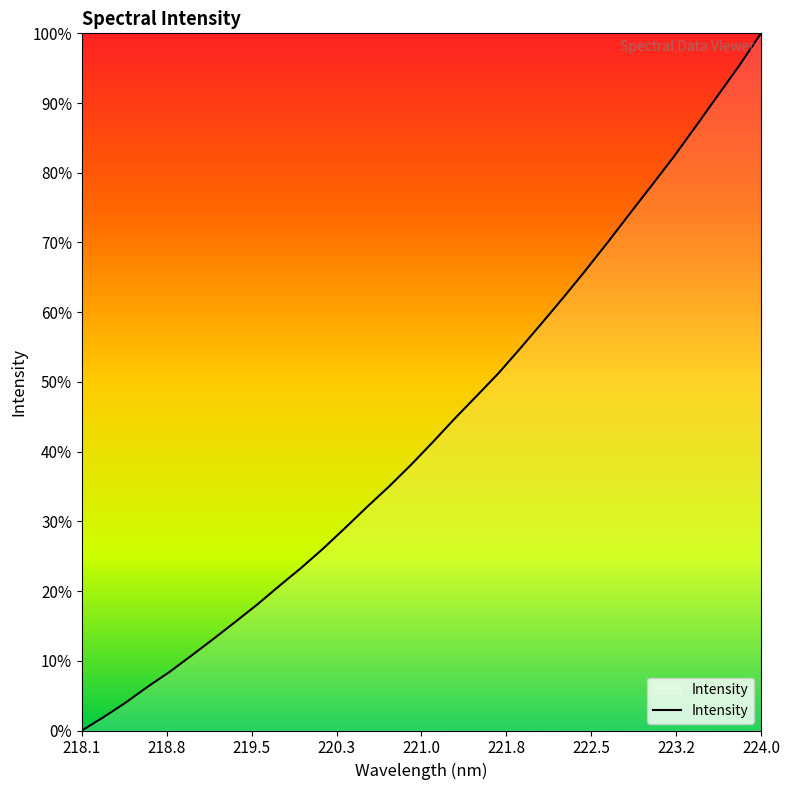

Does the chart have visible grid lines?

No